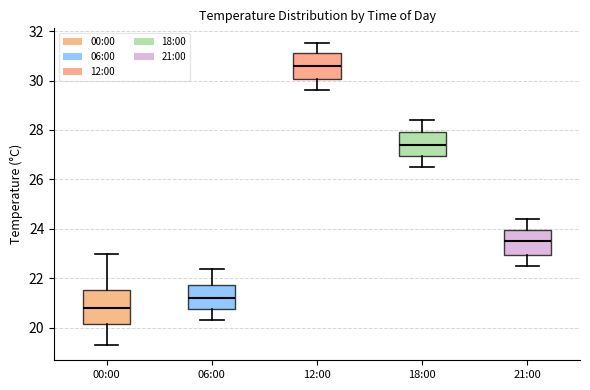

Which box is the tallest, from its lower edge to its upper edge?

00:00